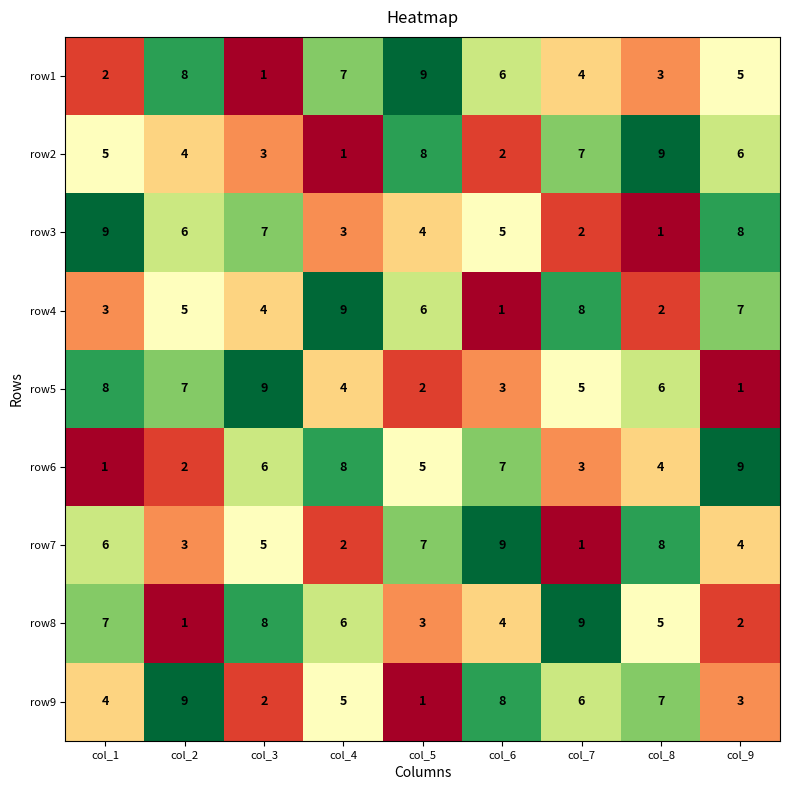

At which label does row7 reach its minimum?

col_7